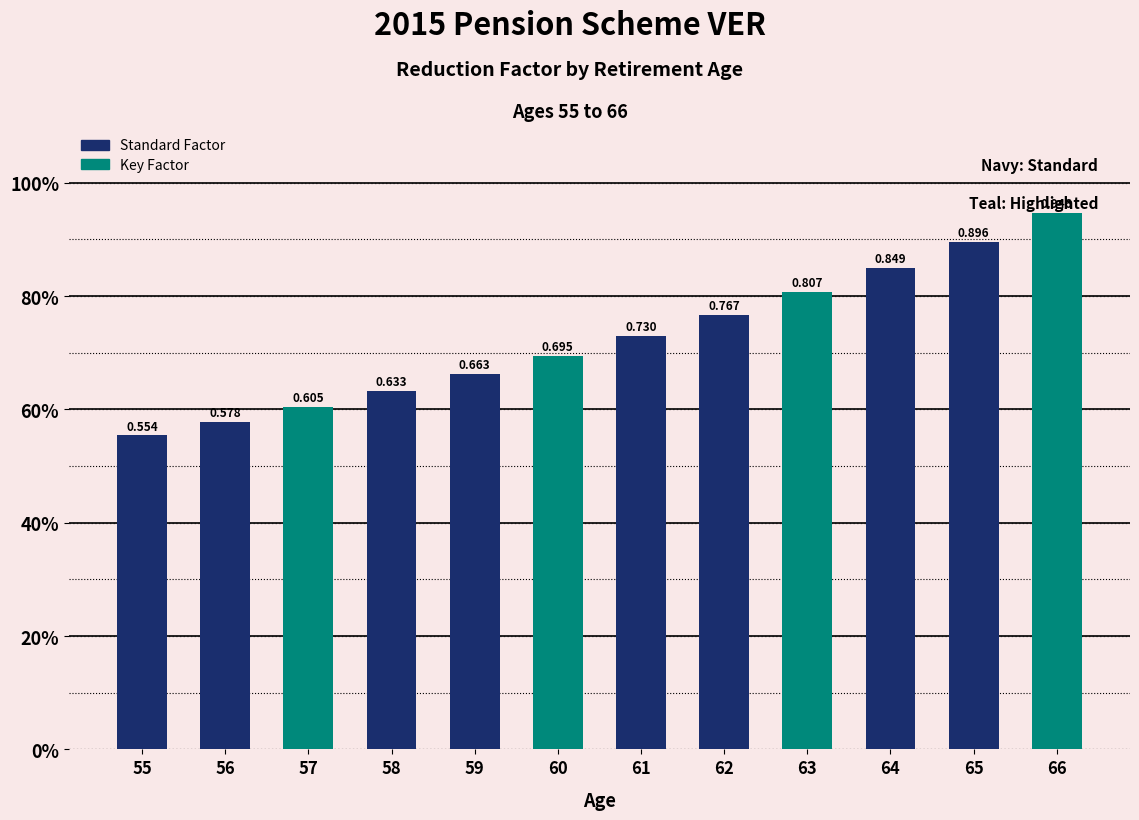

Are the bars horizontal?

No